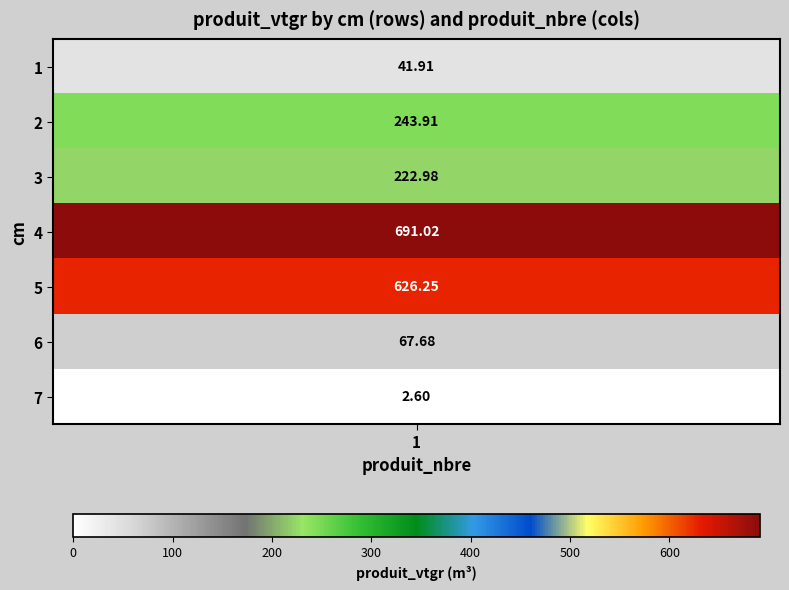

The chart shows a value of 2.6 at 7. True or false?

True